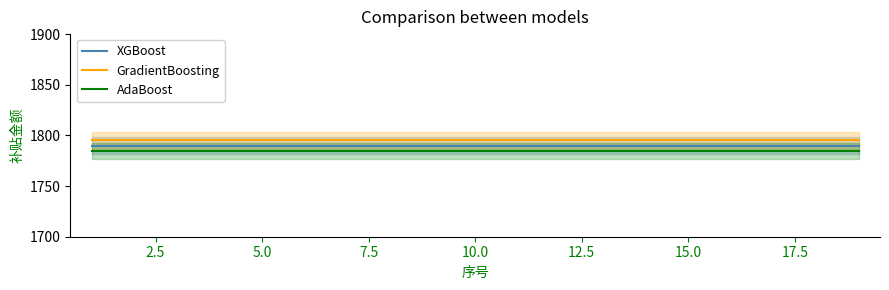

True or false: GradientBoosting and XGBoost intersect in this chart.

False